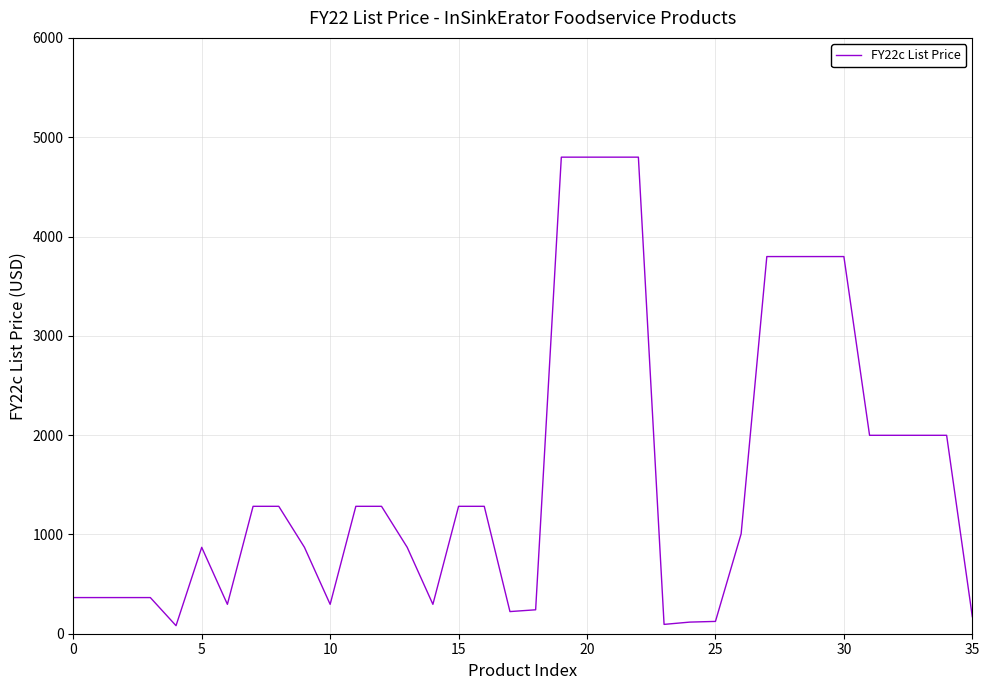

What is the greatest value displayed?

4799